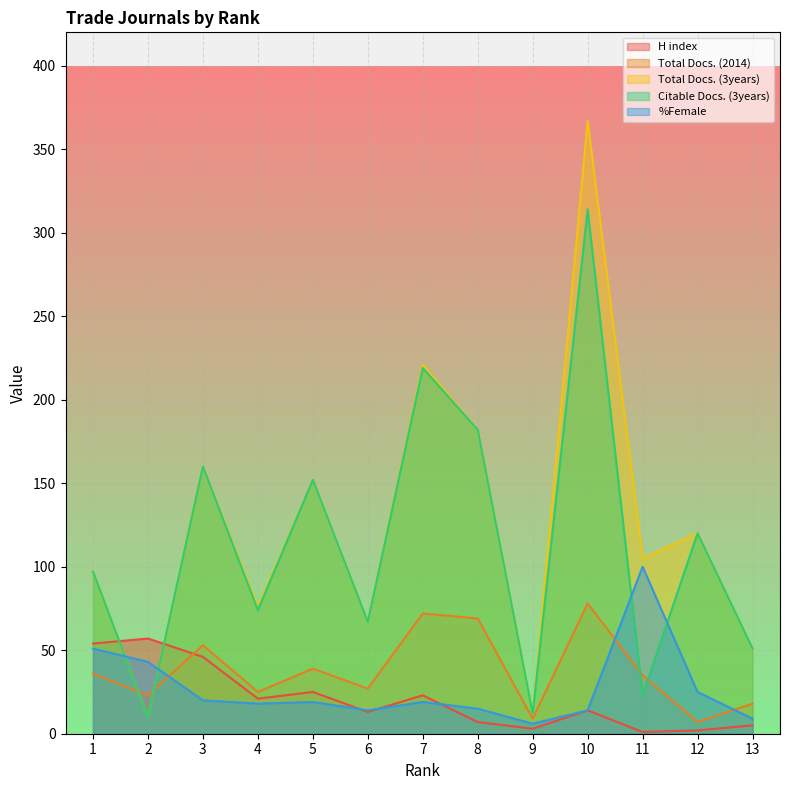

Is the value of H index at 8 greater than the value of Citable Docs. (3years) at 4?

No